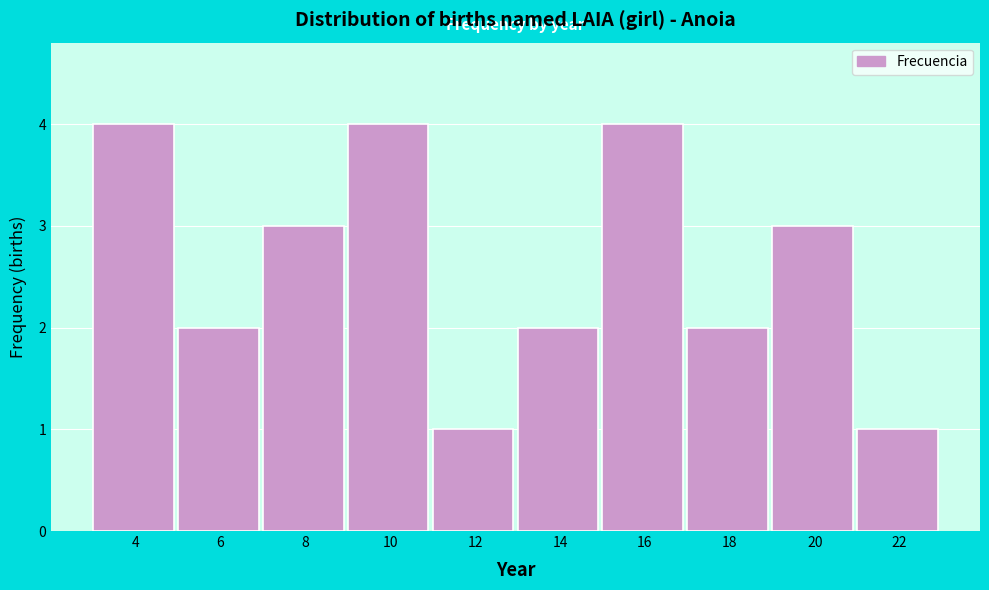

Reading left to right, transcribe all the data shown in this chart.

4	2	3	4	1	2	4	2	3	1